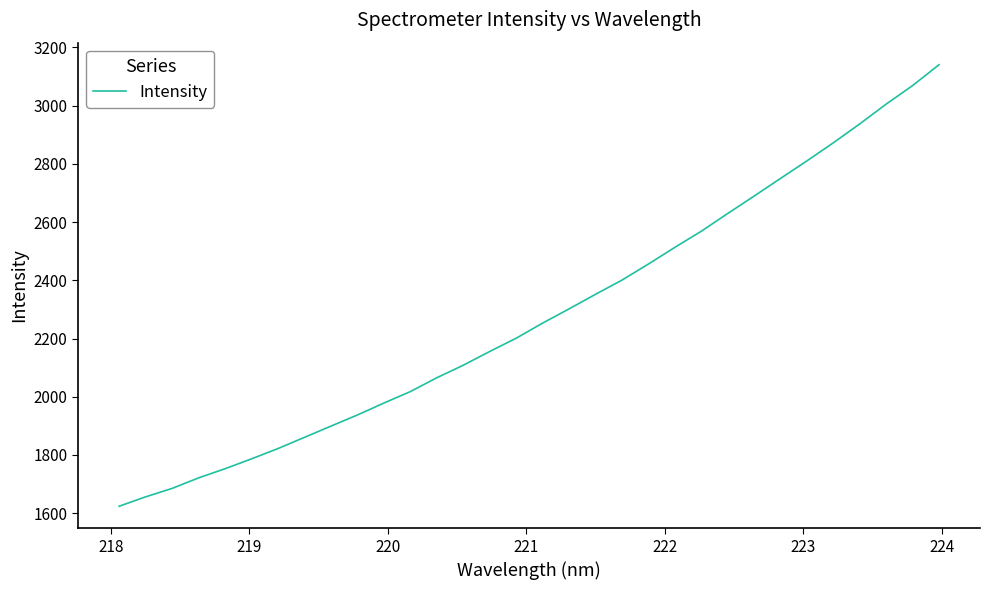

What is the minimum value shown in the chart?

1623.8